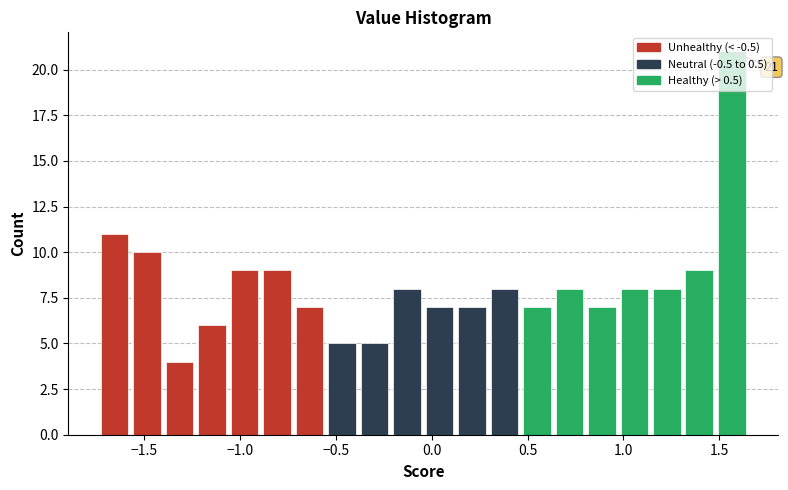

Read against the x-axis, roughly where is the centre of the tallest bar?

1.55